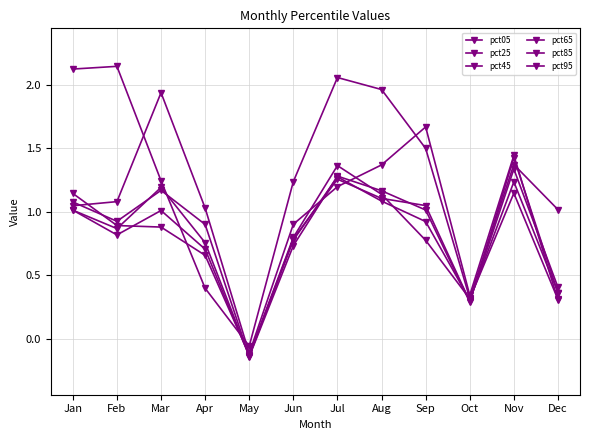

How many intersections are there between pct85 and pct65?

7